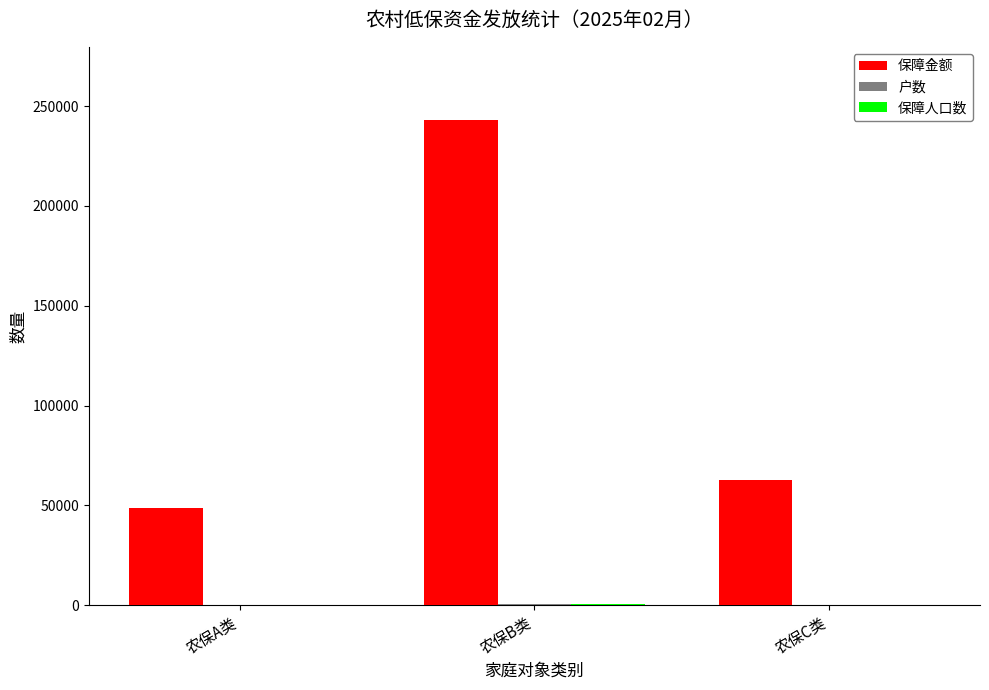

What is the total value across all series at 农保C类?

62931